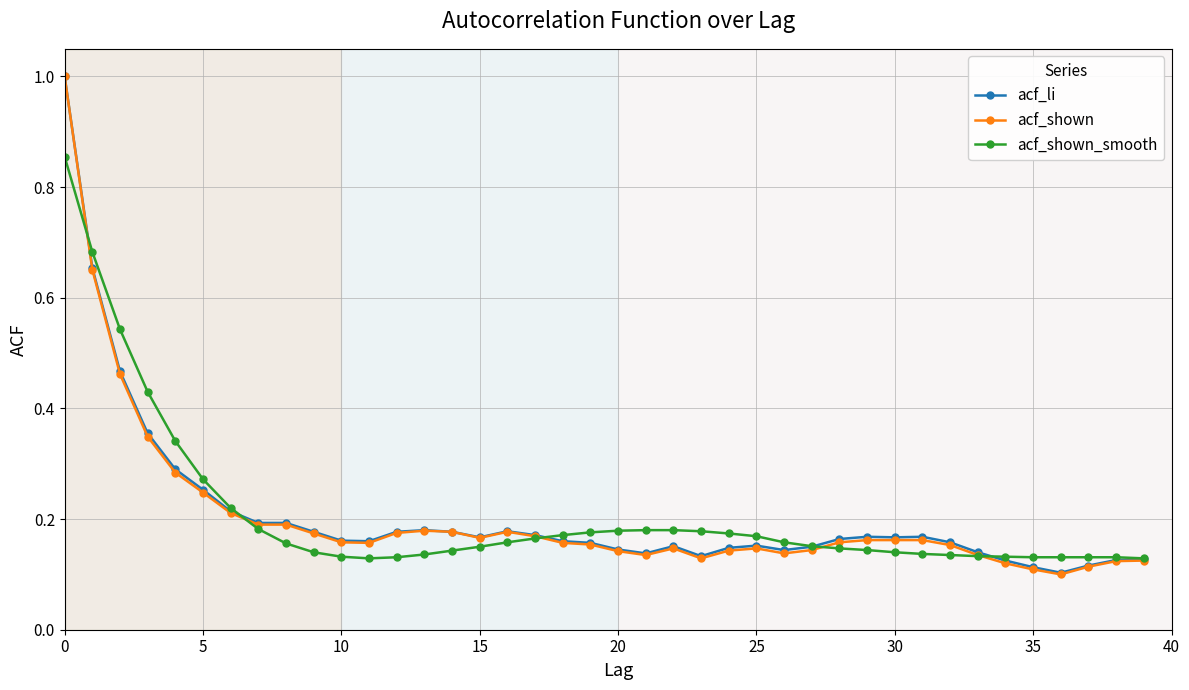

Which series has the widest spread of values?

acf_shown